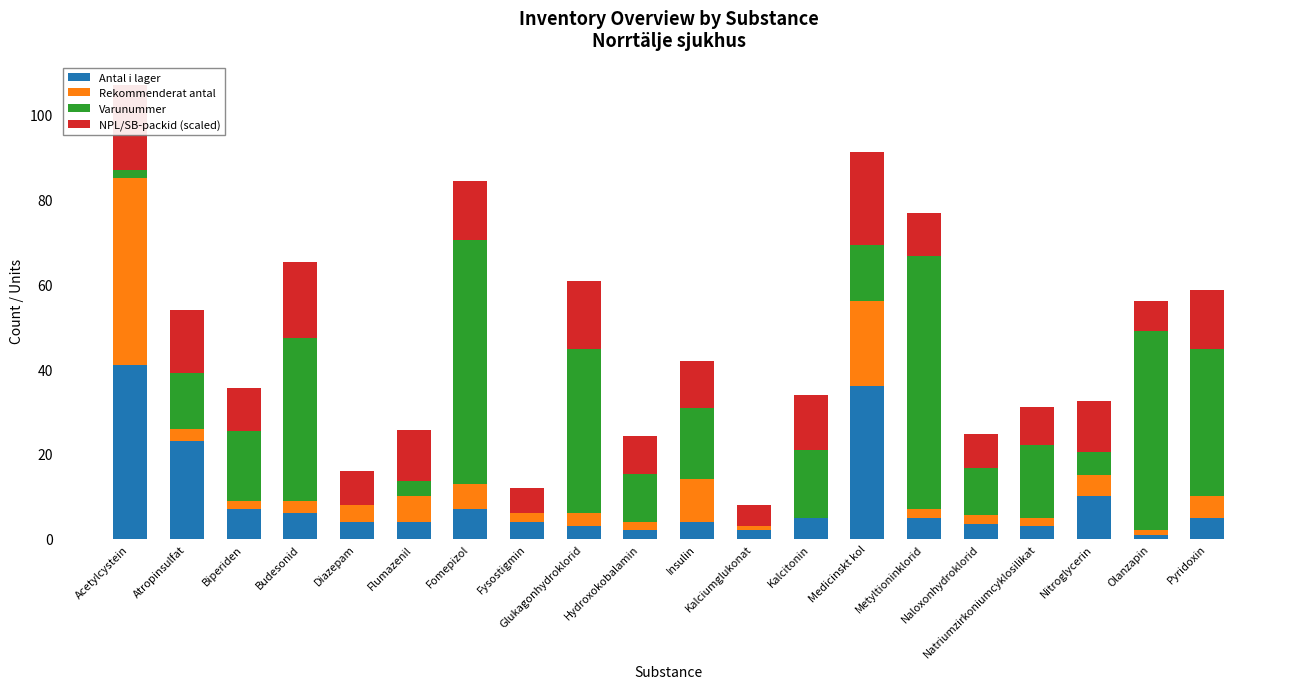

What is the maximum value for Antal i lager?

41.0